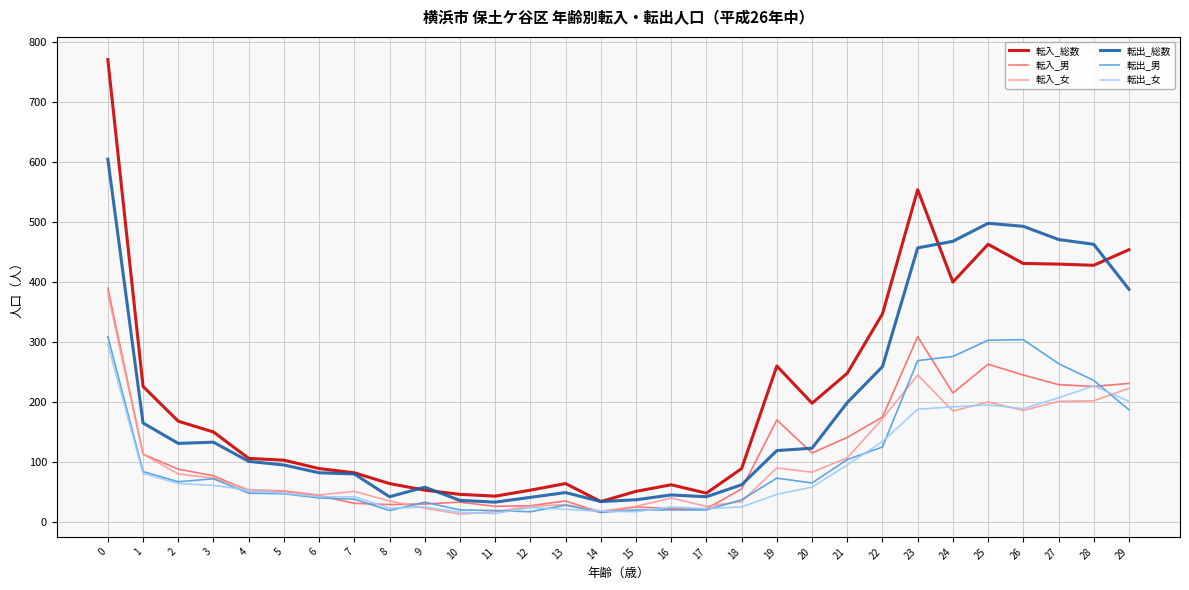

What is the approximate value of 転入_女 at 3?

73